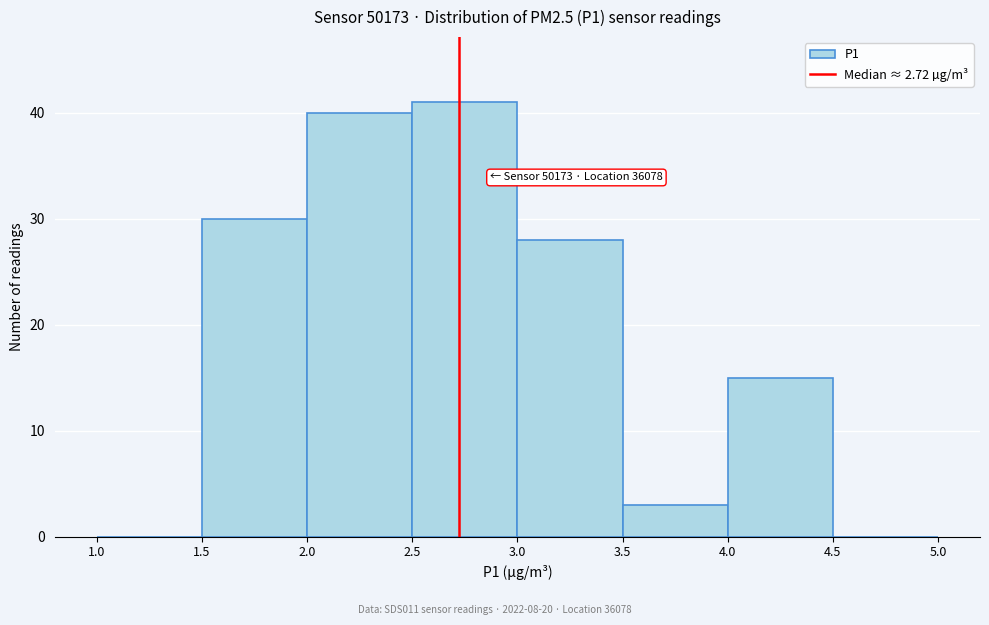

Over which range of the x-axis is the bar tallest?

2.5 to 3.0